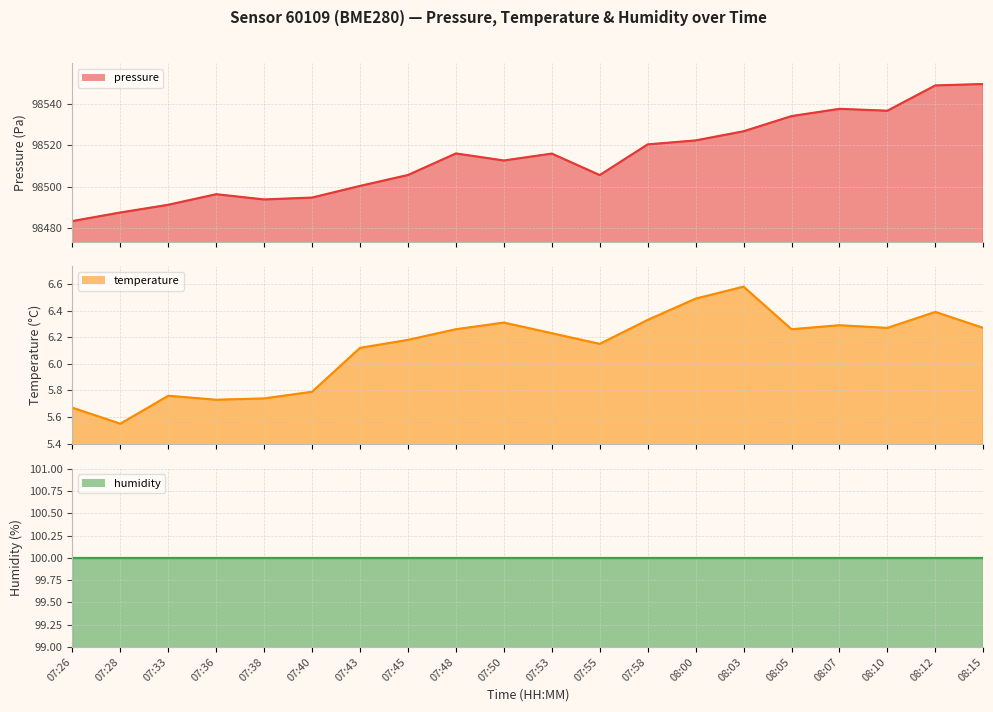

True or false: humidity line and temperature line cross at least once.

False